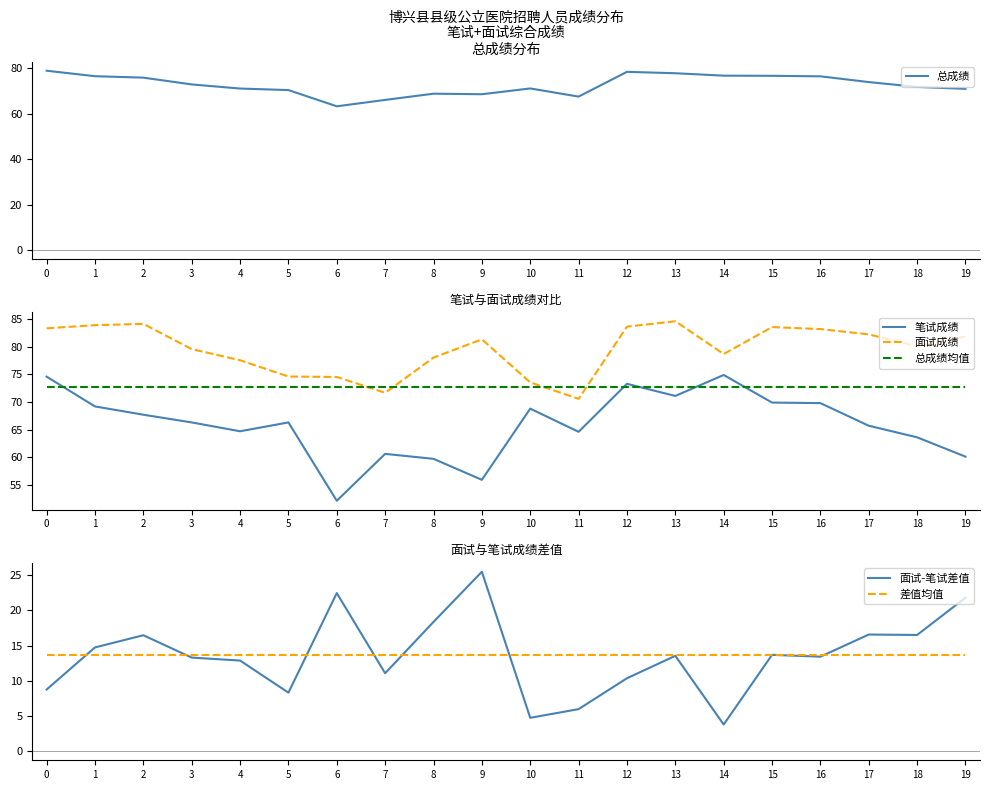

Reading left to right, what are all the values shown in this chart?

总成绩: 0=79.0	1=76.6	2=75.9	3=72.9	4=71.1	5=70.5	6=63.3	7=66.1	8=68.9	9=68.6	10=71.2	11=67.6	12=78.5	13=77.9	14=76.8	15=76.7	16=76.5	17=74.0	18=71.8	19=71.0
笔试成绩: 0=74.6	1=69.2	2=67.7	3=66.3	4=64.7	5=66.3	6=52.1	7=60.6	8=59.7	9=55.9	10=68.8	11=64.6	12=73.3	13=71.1	14=74.9	15=69.9	16=69.8	17=65.7	18=63.6	19=60.1
面试成绩: 0=83.4	1=83.9	2=84.2	3=79.6	4=77.6	5=74.6	6=74.5	7=71.7	8=78.0	9=81.4	10=73.5	11=70.6	12=83.7	13=84.6	14=78.7	15=83.6	16=83.2	17=82.3	18=80.1	19=81.9
总成绩均值: 0=72.7	1=72.7	2=72.7	3=72.7	4=72.7	5=72.7	6=72.7	7=72.7	8=72.7	9=72.7	10=72.7	11=72.7	12=72.7	13=72.7	14=72.7	15=72.7	16=72.7	17=72.7	18=72.7	19=72.7
面试-笔试差值: 0=8.8	1=14.7	2=16.5	3=13.3	4=12.9	5=8.3	6=22.4	7=11.1	8=18.3	9=25.5	10=4.8	11=6.0	12=10.4	13=13.5	14=3.8	15=13.7	16=13.4	17=16.6	18=16.5	19=21.8
差值均值: 0=13.6	1=13.6	2=13.6	3=13.6	4=13.6	5=13.6	6=13.6	7=13.6	8=13.6	9=13.6	10=13.6	11=13.6	12=13.6	13=13.6	14=13.6	15=13.6	16=13.6	17=13.6	18=13.6	19=13.6